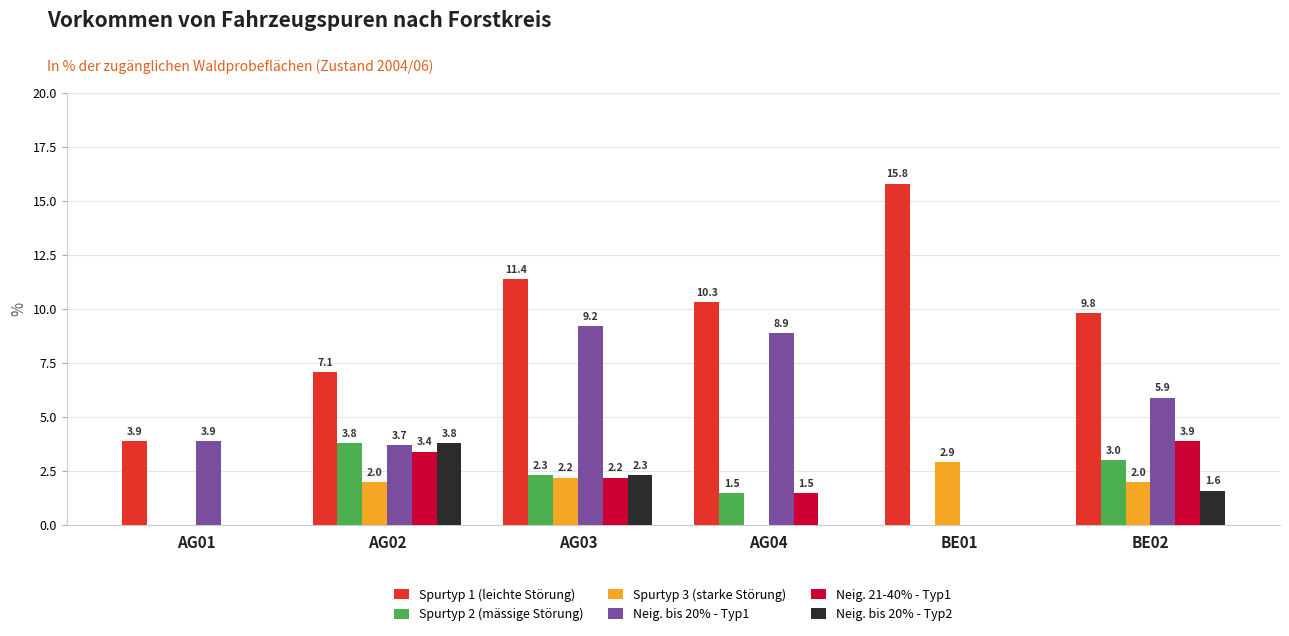

What is the sum of the Spurtyp 2 (mässige Störung) values at AG04 and AG03?

3.8